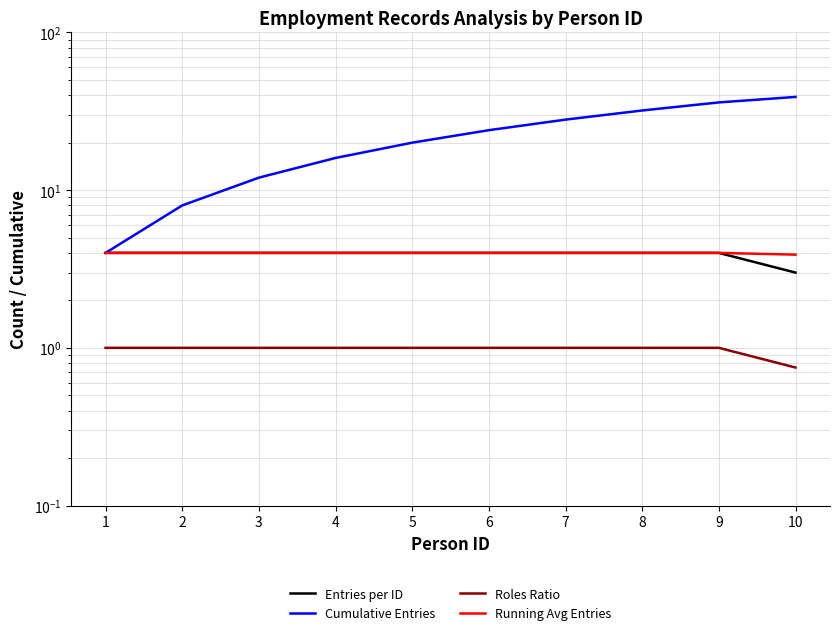

The value of Running Avg Entries at 1 is 1.8. True or false?

False